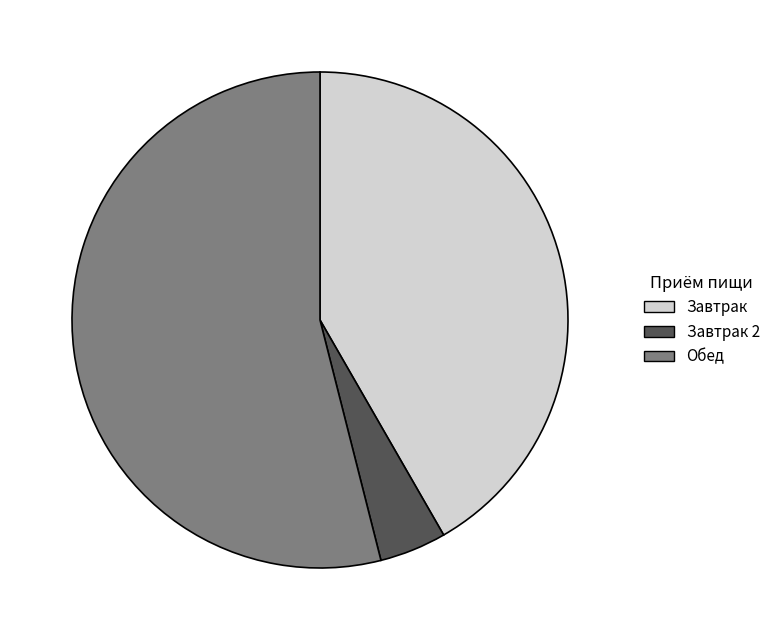

Between Завтрак 2 and Завтрак, which is larger?

Завтрак